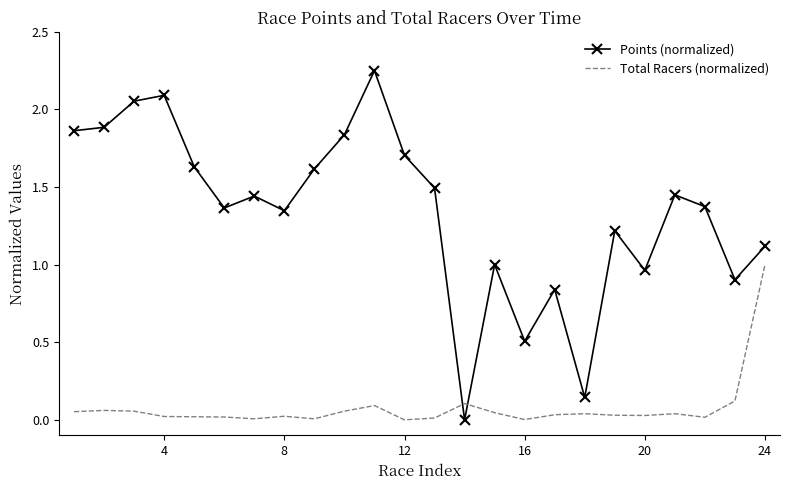

True or false: Total Racers (normalized) and Points (normalized) cross at least once.

True